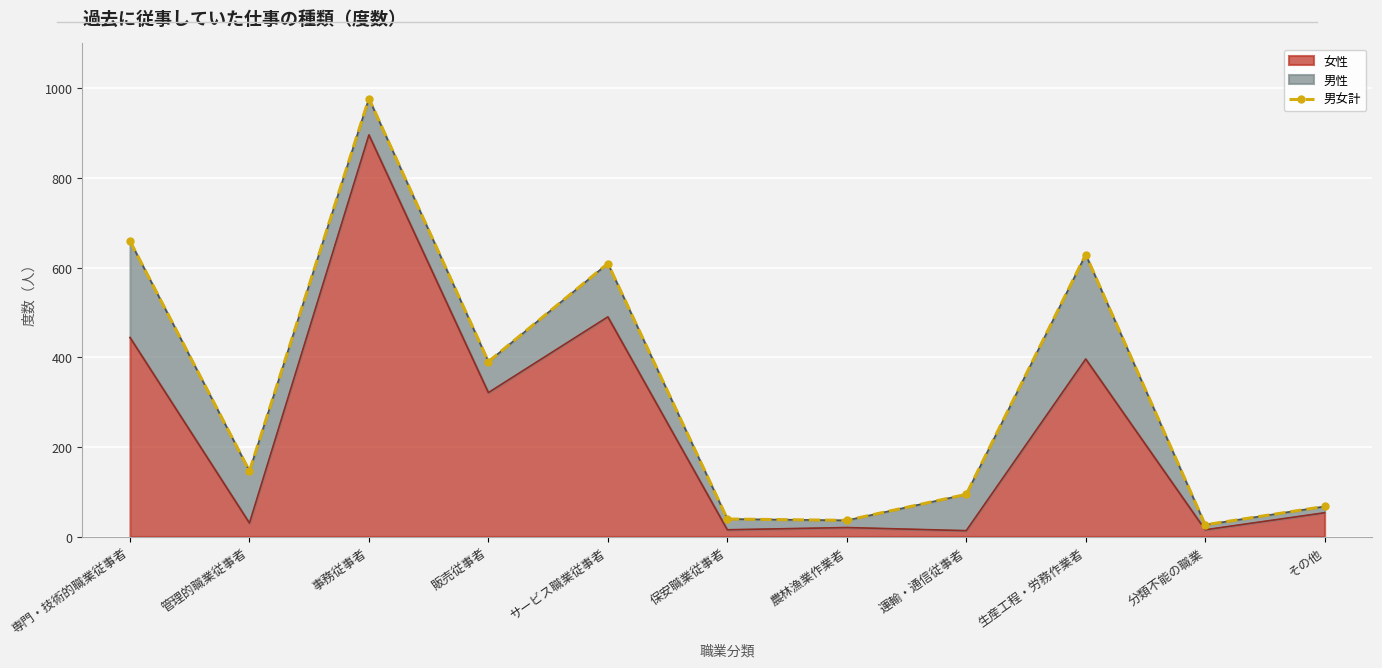

What is the sum of the values at 販売従事者 and 事務従事者?

1367